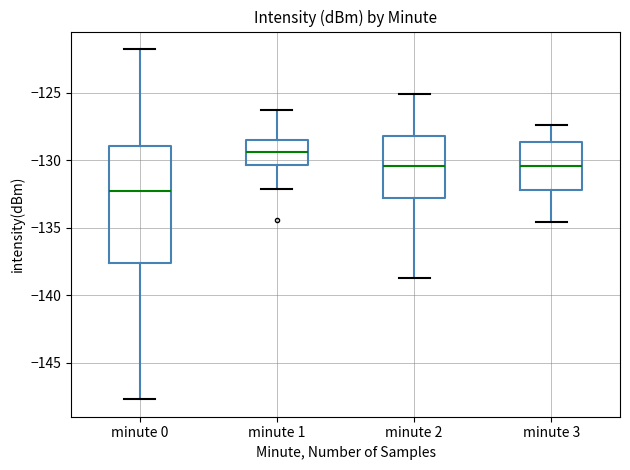

Reading left to right, read every box against the y-axis: the position of its median line, the range the box covers, and the ends of its whiskers. The values are not printed on the chart, so give them approximately, as read against the axis.

minute 0: median -132.5, box -137.5 to -129.0, whiskers -147.5 to -122.0
minute 1: median -129.5, box -130.5 to -128.5, whiskers -132.0 to -126.5
minute 2: median -130.5, box -133.0 to -128.0, whiskers -138.5 to -125.0
minute 3: median -130.5, box -132.0 to -128.5, whiskers -134.5 to -127.5